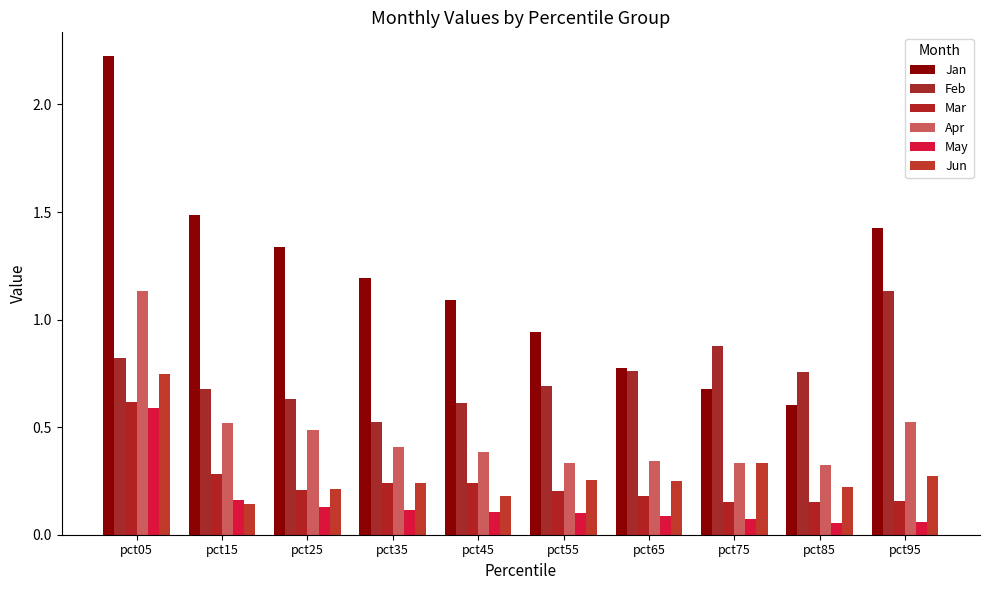

What is the maximum value for Jun?

0.7